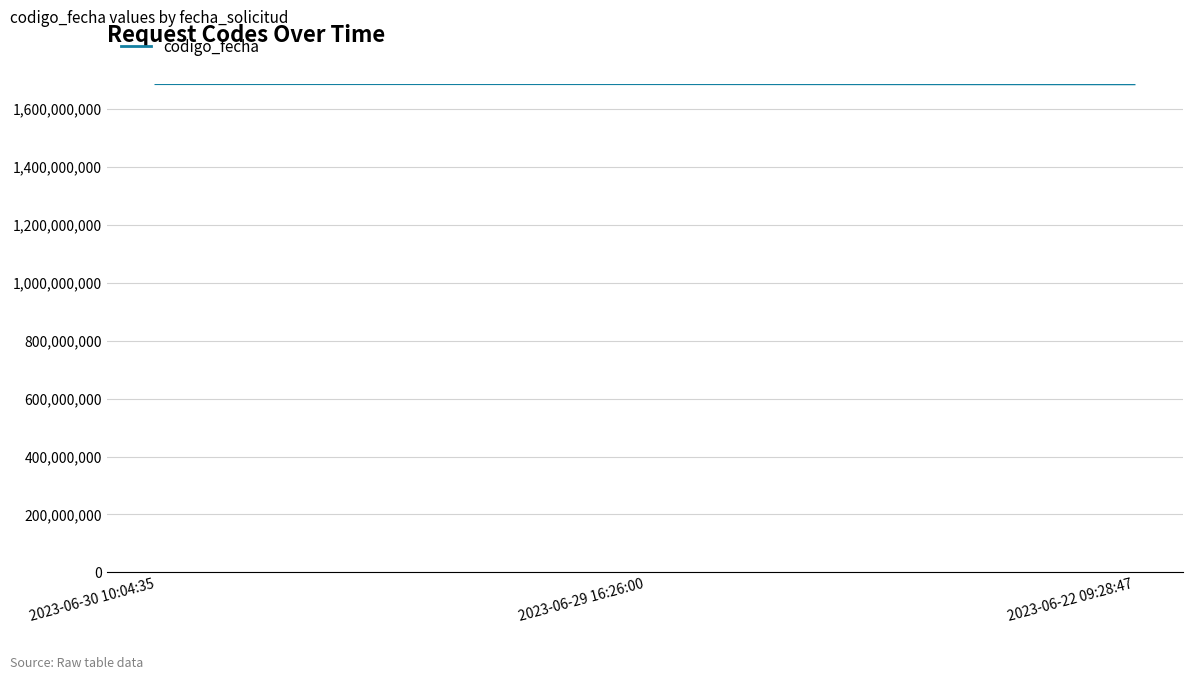

What is the difference between the second highest and minimum values?

606417